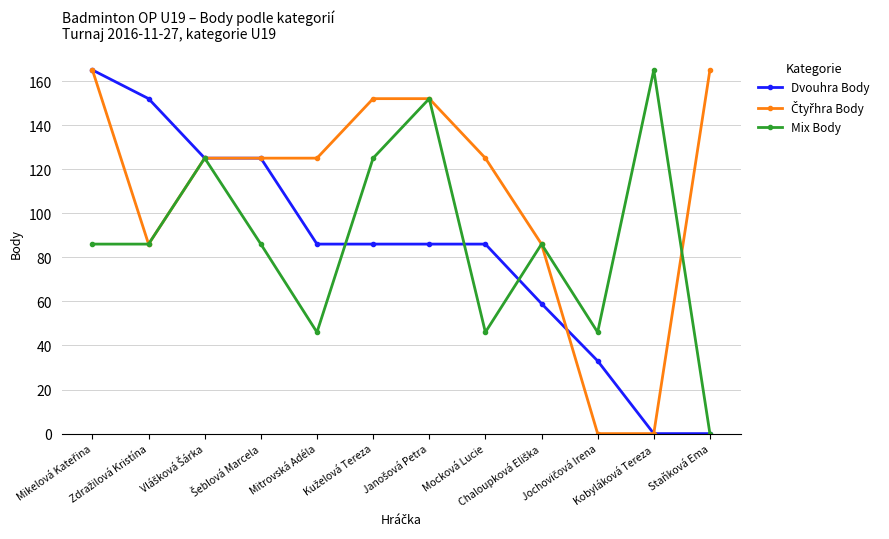

Does the chart have visible grid lines?

Yes